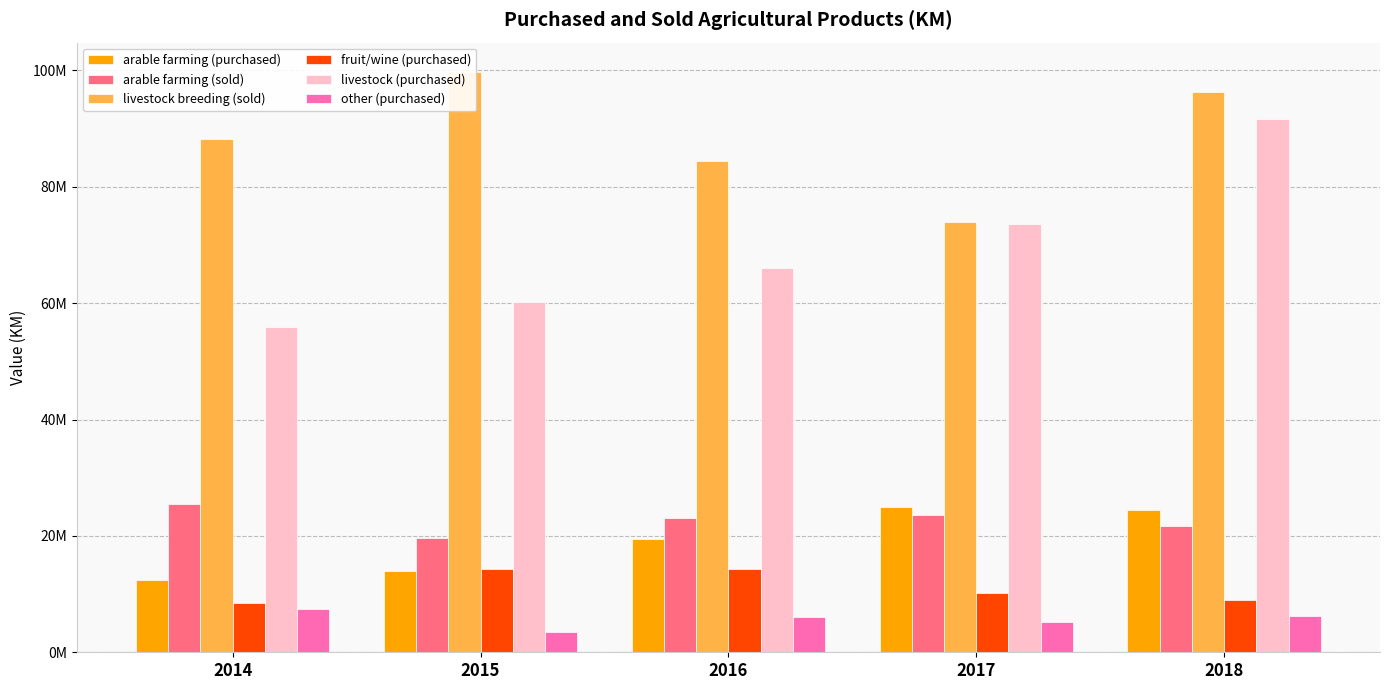

Is it true that fruit/wine (purchased) equals 7632465 at 2015?

False